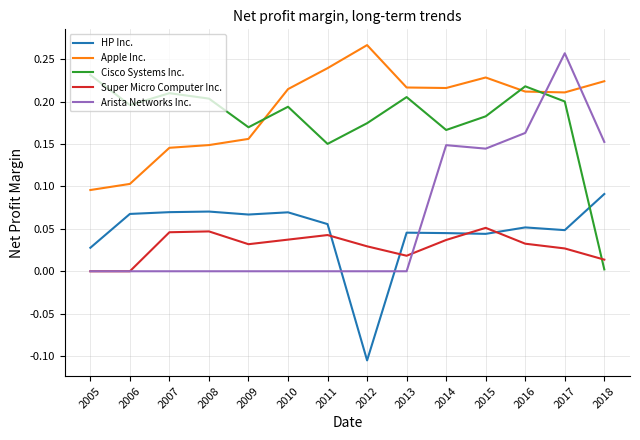

Between 2010 and 2011, which series saw the biggest shift?

Cisco Systems Inc.